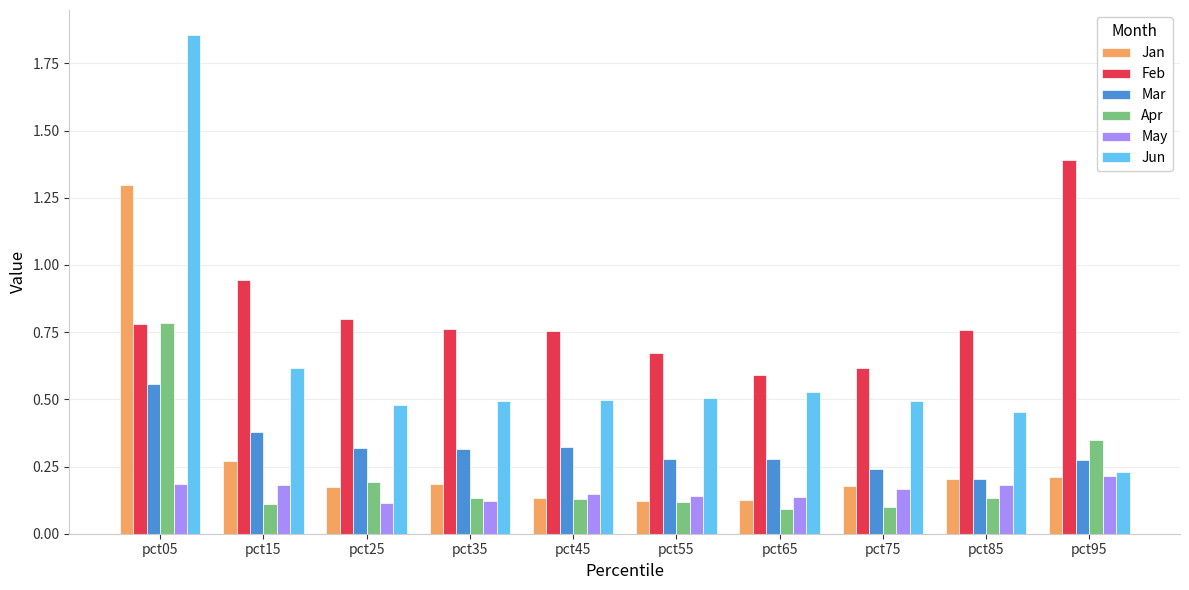

List the series in order of their peak value, lowest first.

May, Mar, Apr, Jan, Feb, Jun